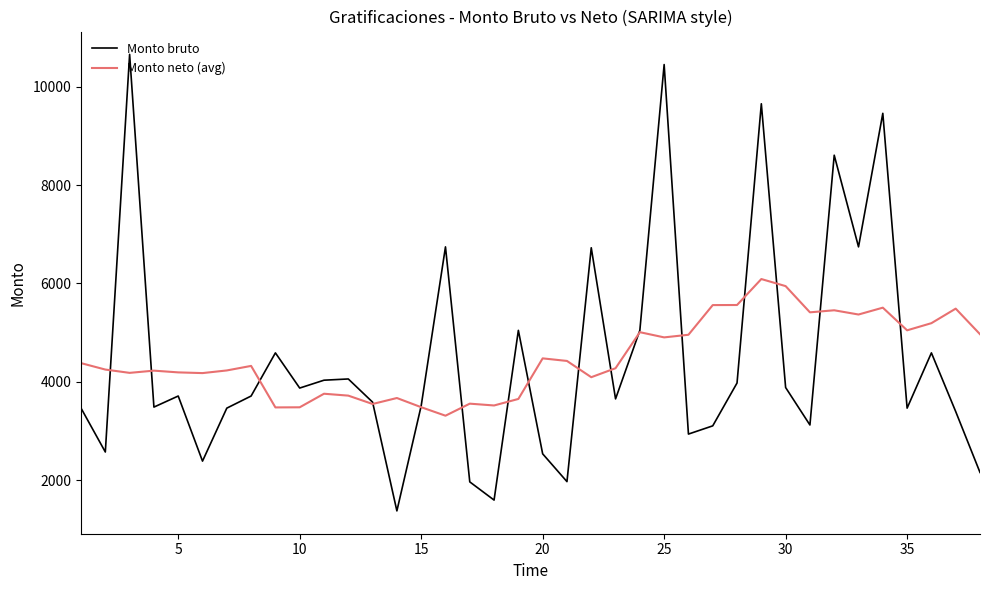

What is the lowest value of the Monto bruto series?

1377.1